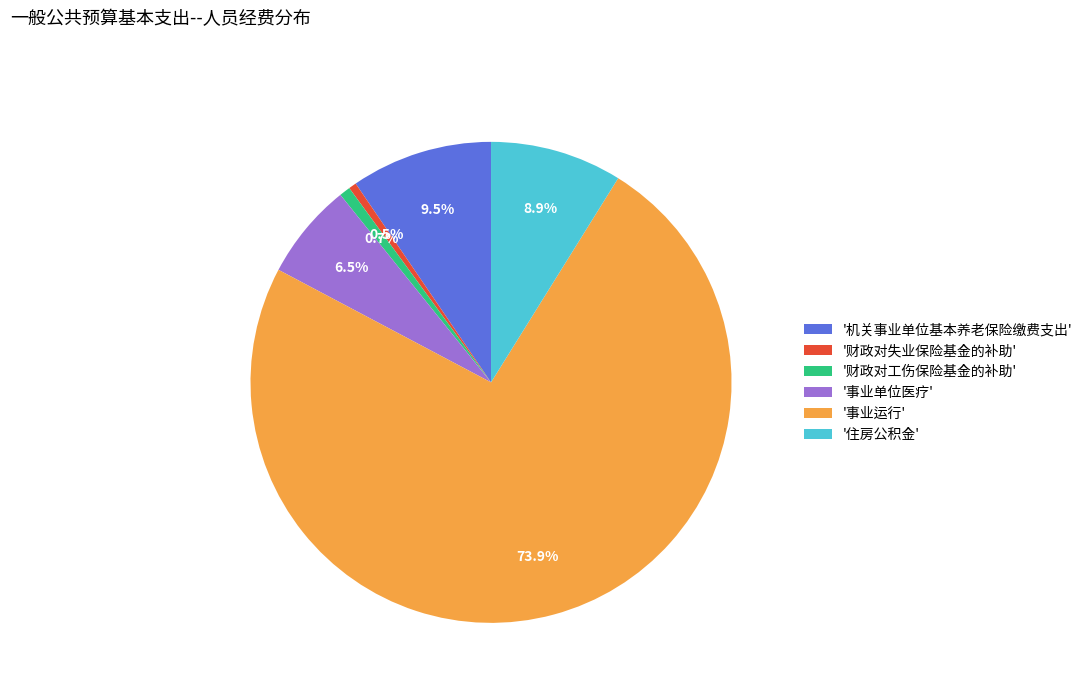

To the nearest percent, what is the average slice percentage?

17%